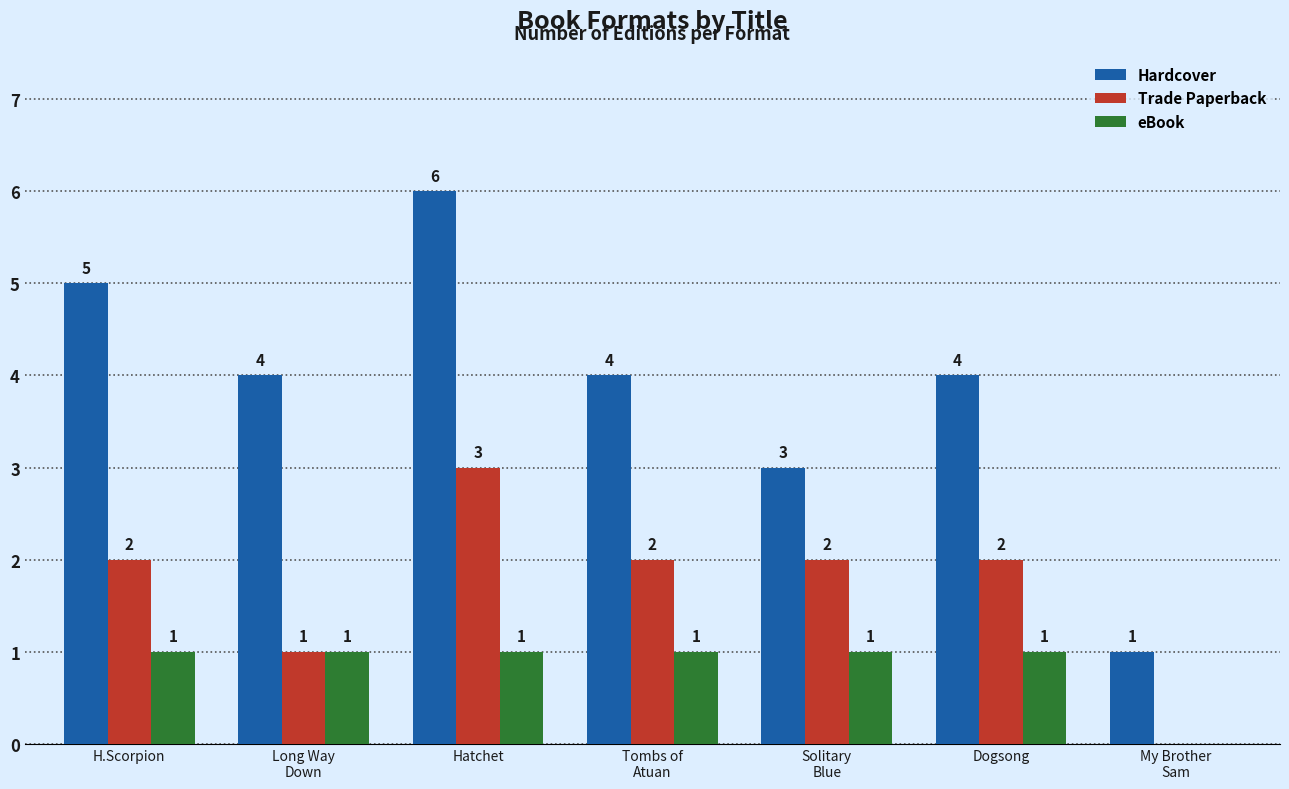

Which category has the highest value in the Hardcover series?

Hatchet